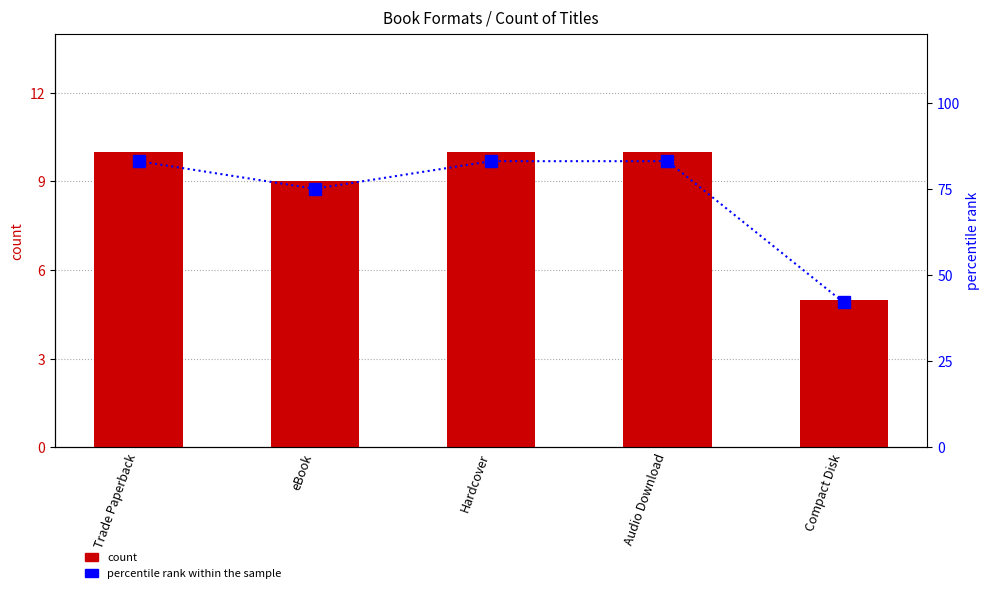

Reading left to right, extract all data points from this chart.

count: Trade Paperback=10	eBook=9	Hardcover=10	Audio Download=10	Compact Disk=5
percentile rank within the sample: Trade Paperback=83	eBook=75	Hardcover=83	Audio Download=83	Compact Disk=42